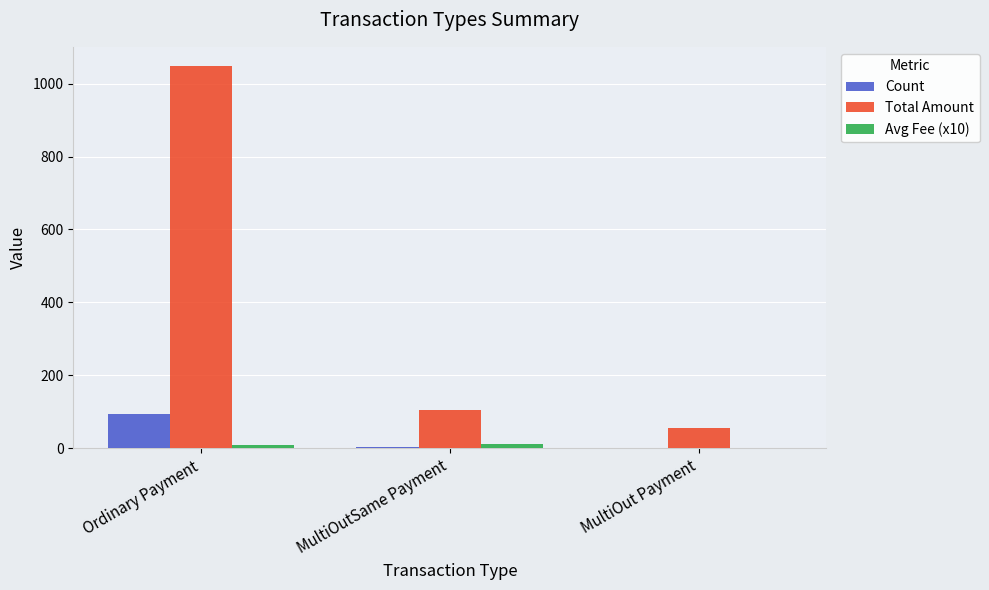

What is the sum of the Total Amount values at Ordinary Payment and MultiOut Payment?

1104.0